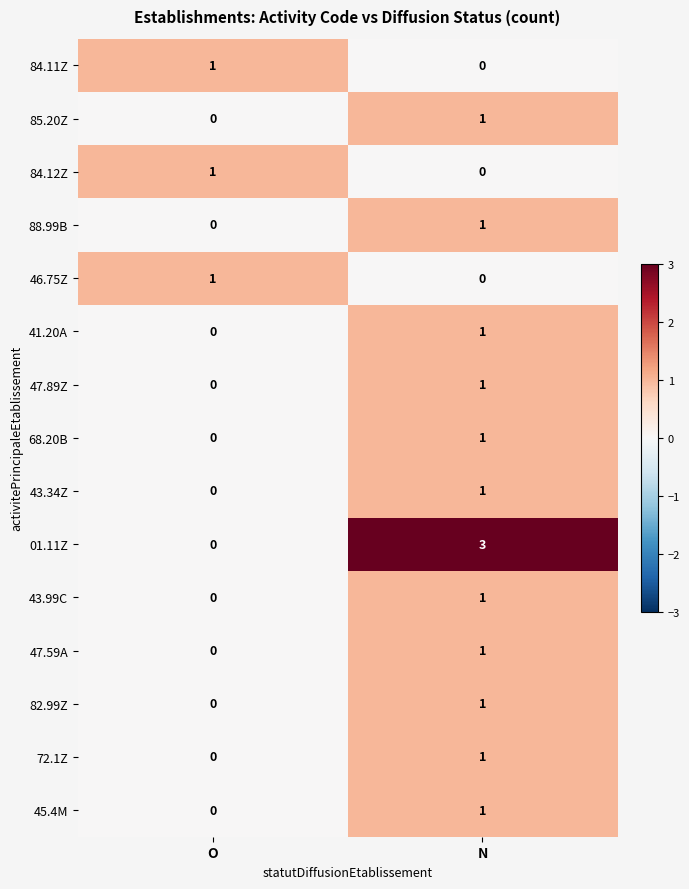

What is the total value across all series at O?

3